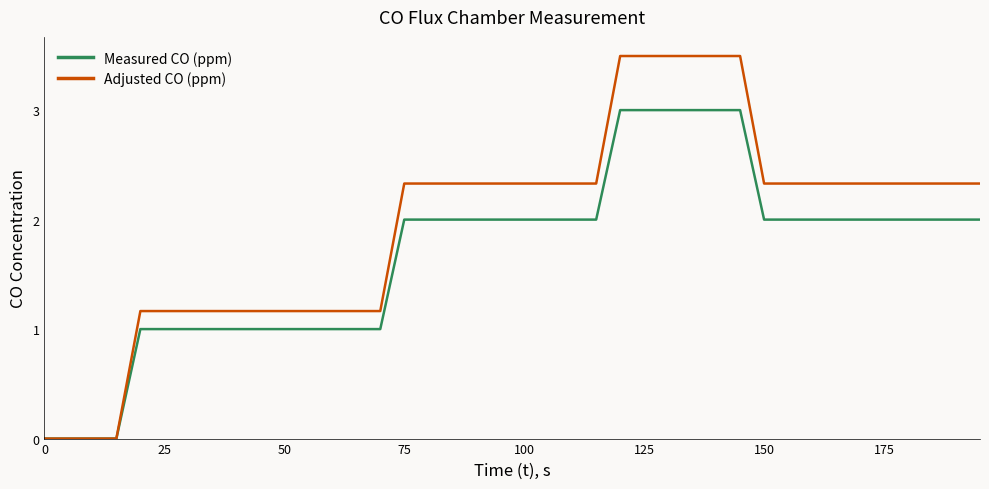

What is the maximum value for Adjusted CO (ppm)?

3.5